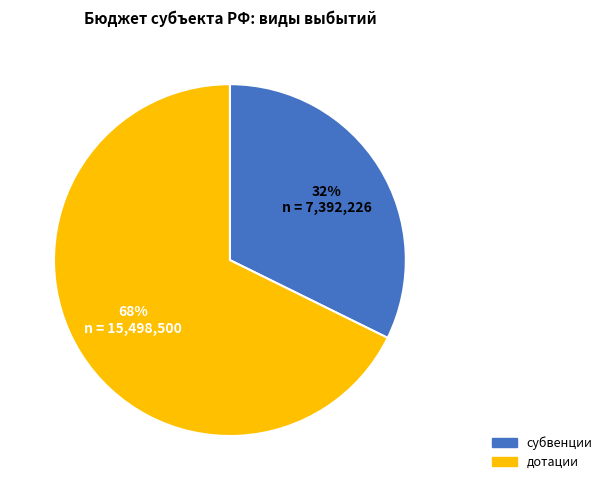

Do субвенции and дотации together represent more than half of the pie?

Yes